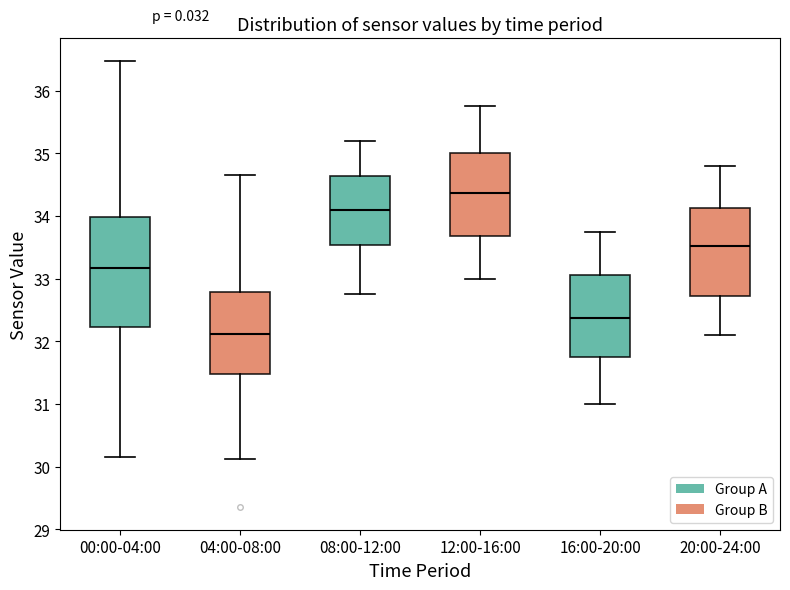

Comparing the boxes themselves (not the whiskers), which one is the tallest?

00:00-04:00